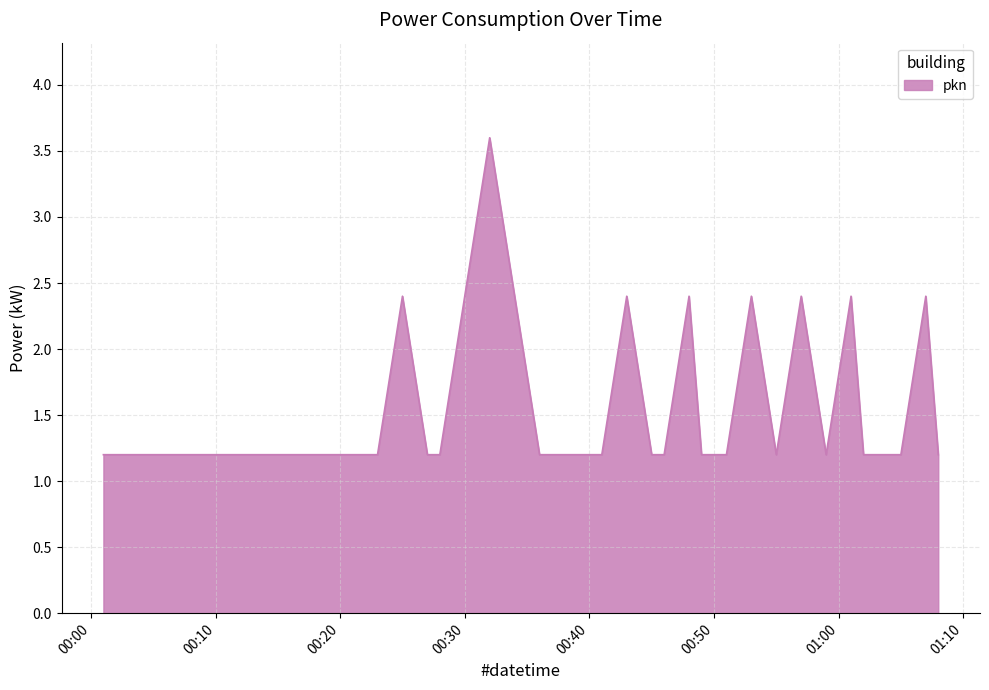

What is the greatest value displayed?

3.6